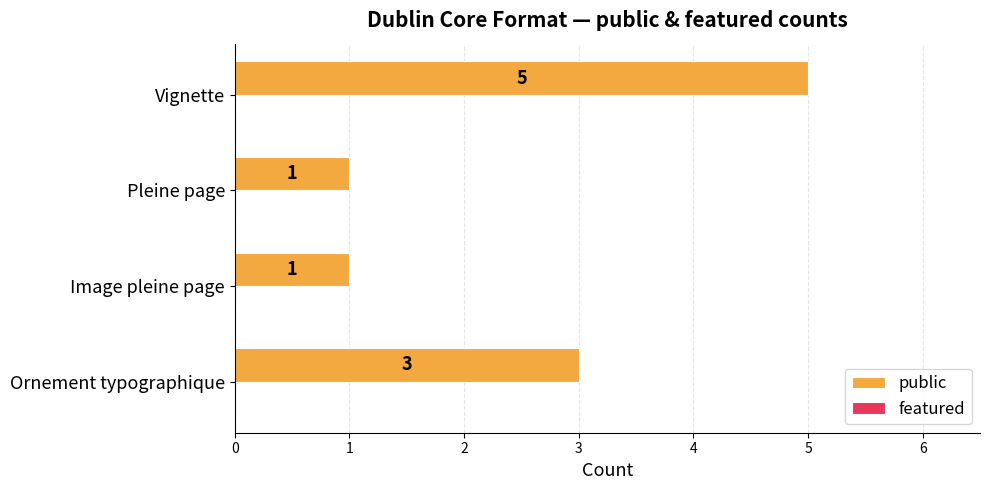

At which category does the chart reach its peak across all series?

Vignette